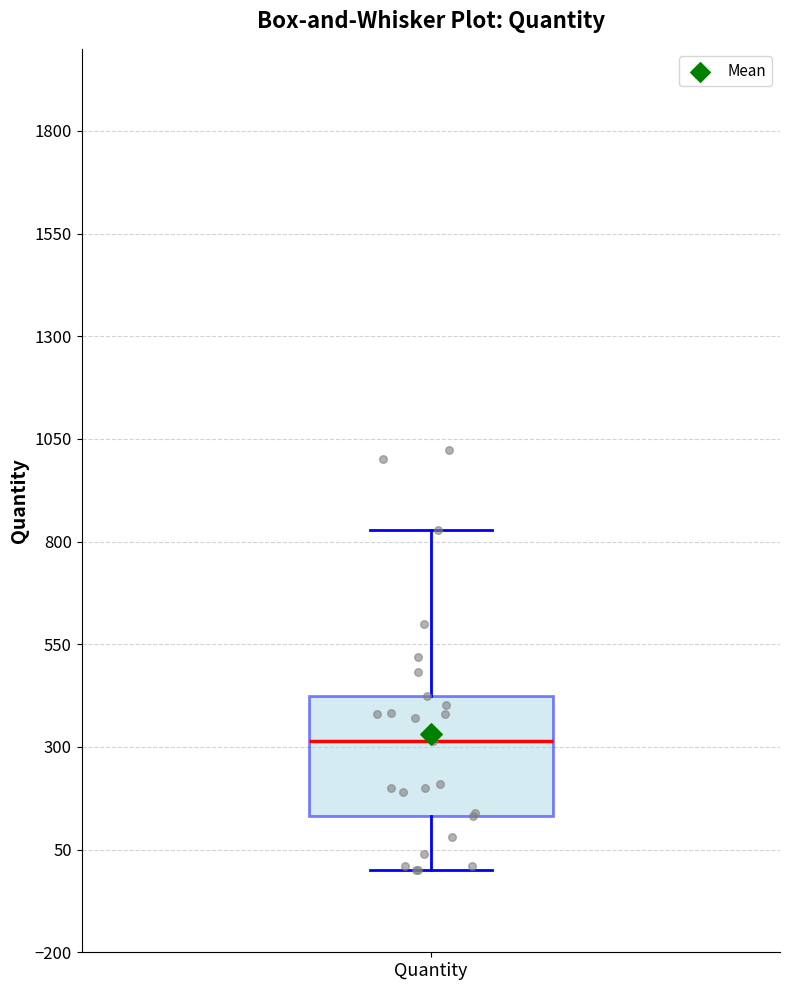

Transcribe this box plot: give where the median line is, the range the box spans, and where the two whiskers end, as read against the y-axis. The values are not printed on the chart, so give them approximately, as read against the axis.

median 300, box 150 to 400, whiskers 0 to 850